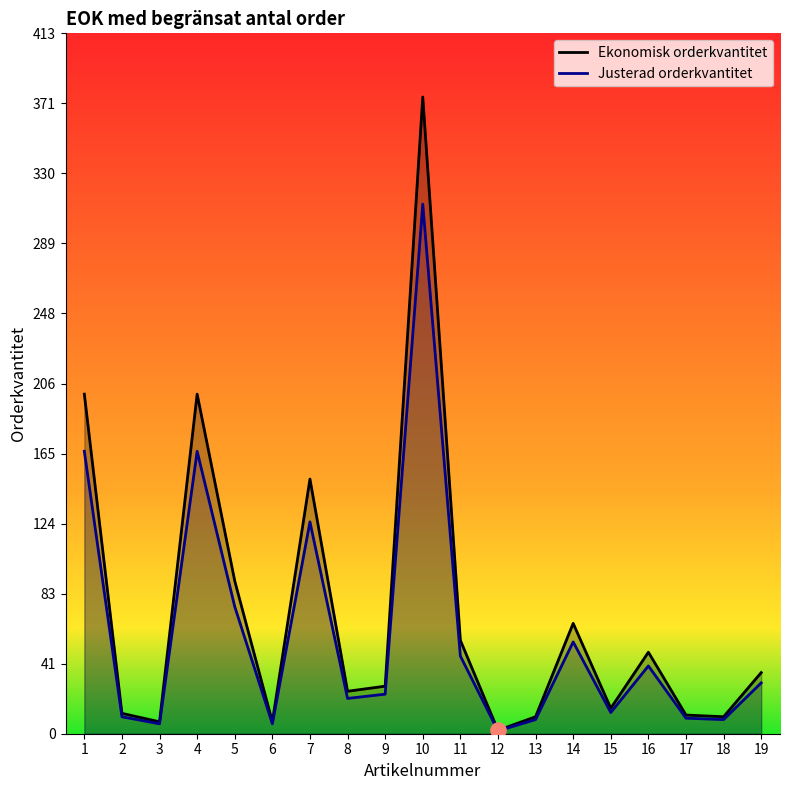

Is the value of Justerad orderkvantitet at 18 greater than the value of Ekonomisk orderkvantitet at 11?

No